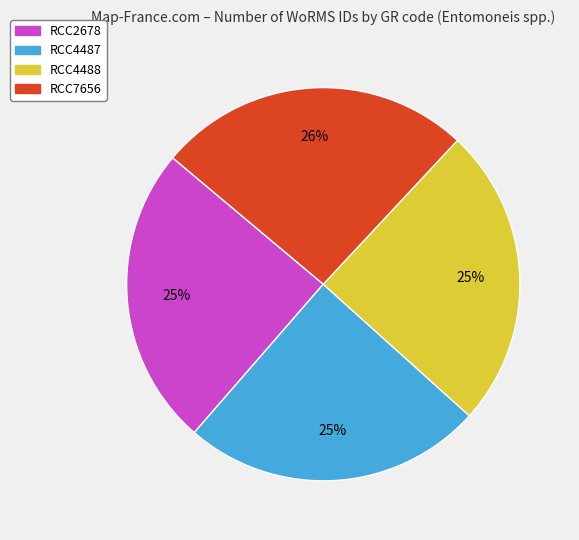

Which category has the biggest portion of the pie?

RCC7656